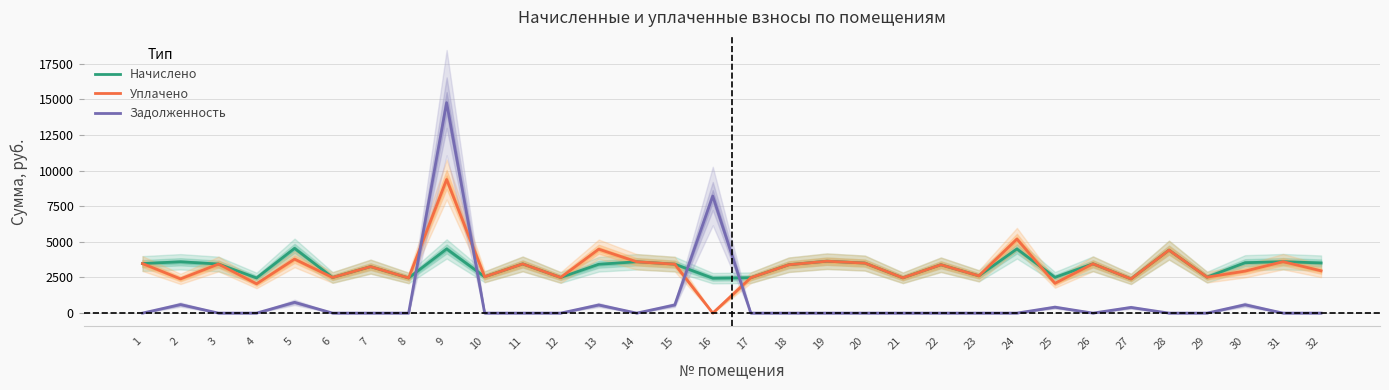

At which category does the chart reach its minimum across all series?

16